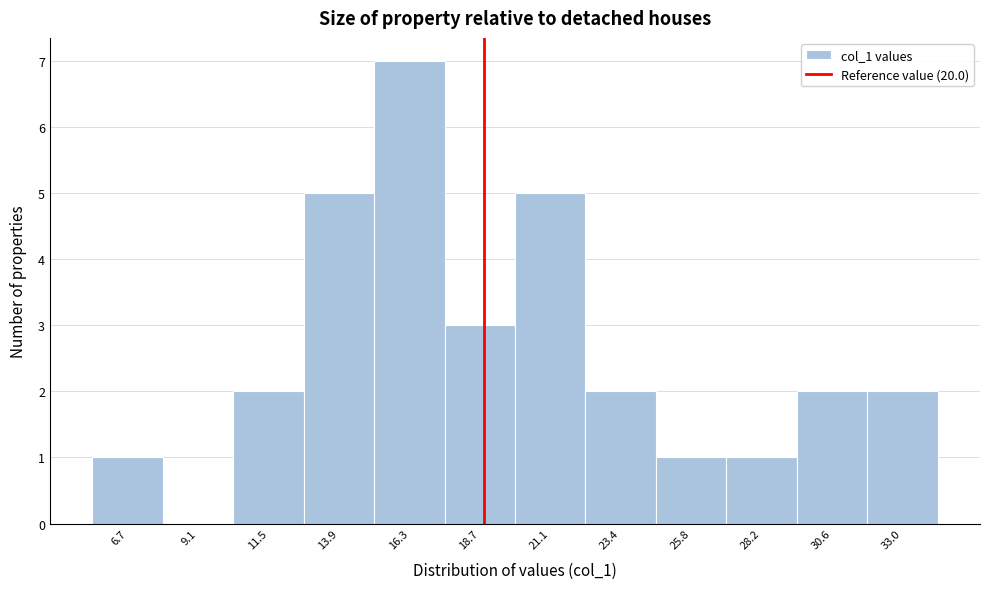

Reading right to left, transcribe all the data shown in this chart.

33.0=2	30.6=2	28.2=1	25.8=1	23.4=2	21.1=5	18.7=3	16.3=7	13.9=5	11.5=2	9.1=0	6.7=1